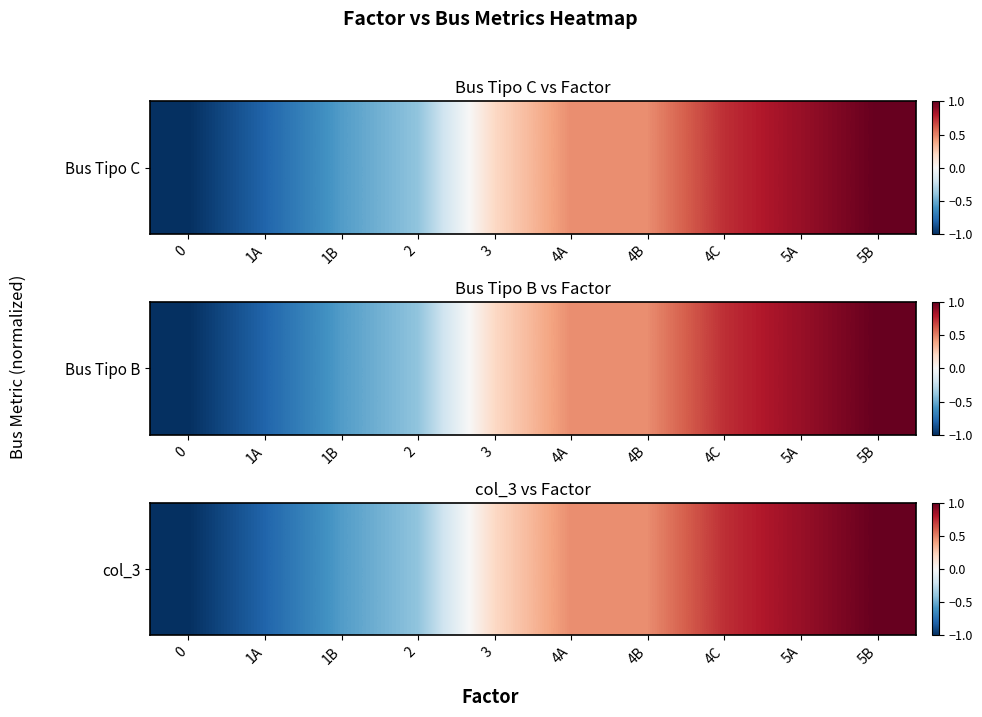

Reading left to right, extract all data points from this chart.

-1.0	-0.8	-0.6	-0.4	0.2	0.5	0.5	0.7	0.9	1.0